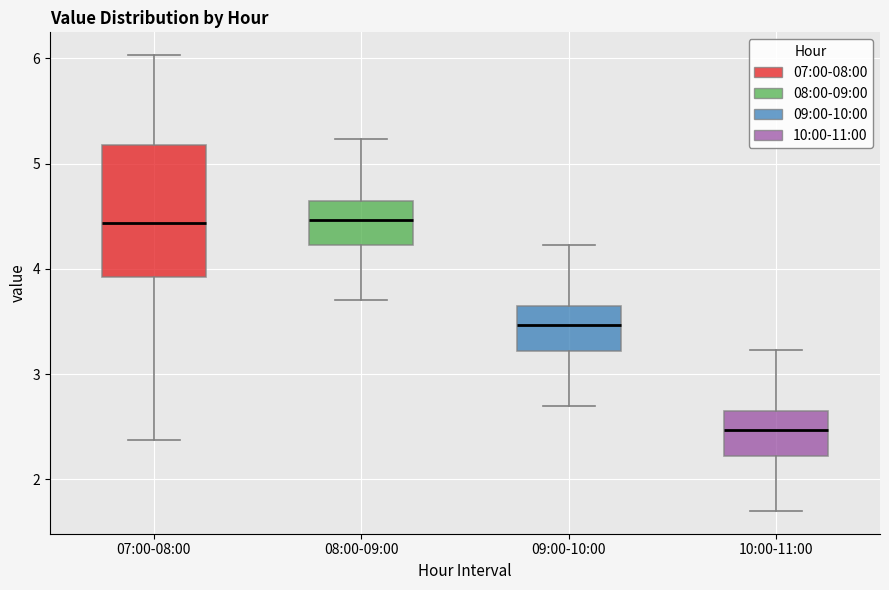

Which box's median line is the lowest?

10:00-11:00